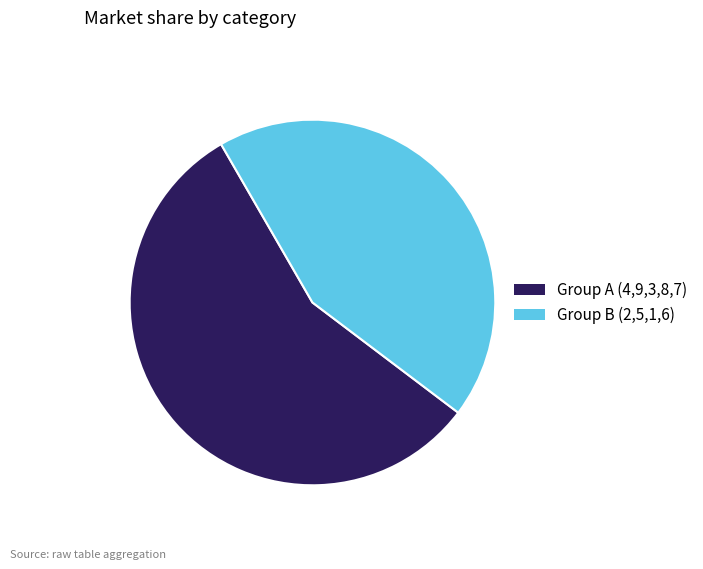

Does any single category account for the majority?

Yes